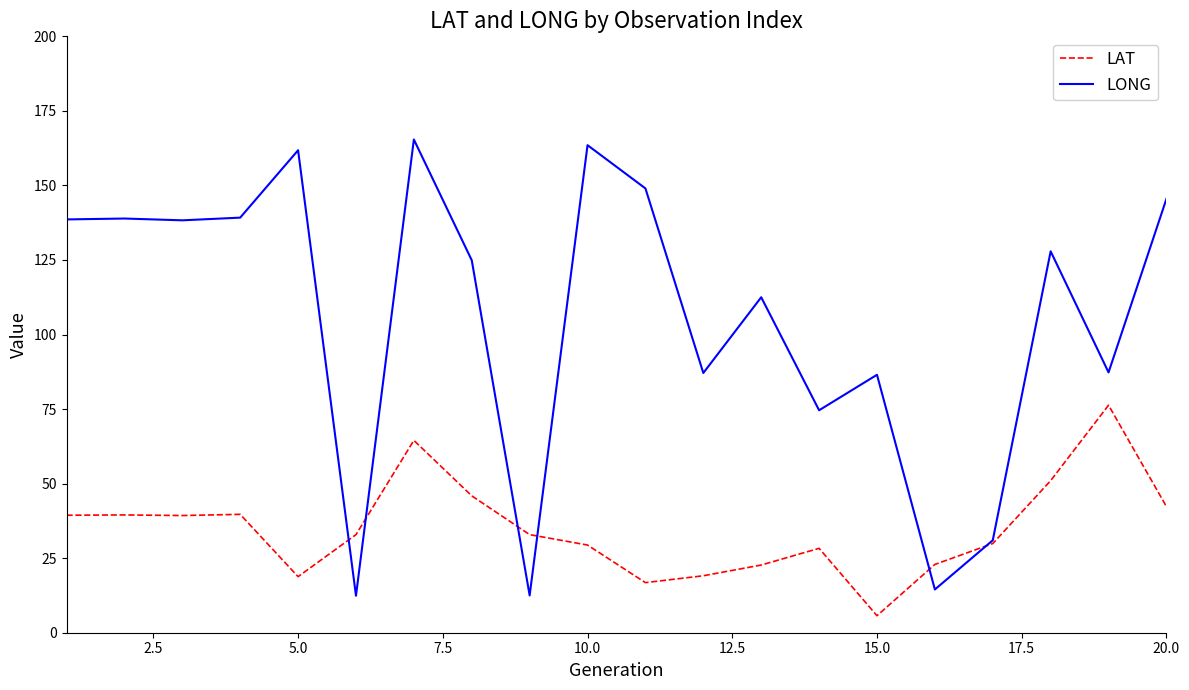

What is the highest value of the LONG series?

165.4